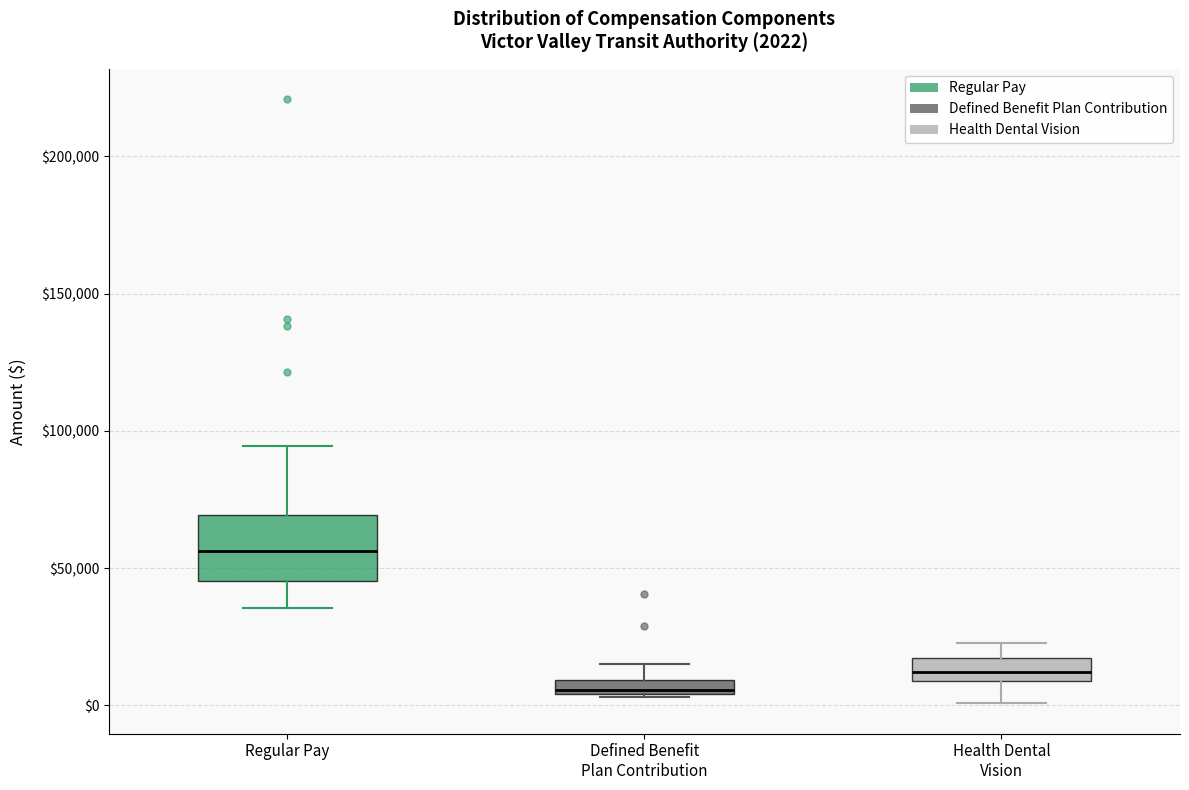

Comparing the boxes themselves (not the whiskers), which one is the tallest?

Regular Pay